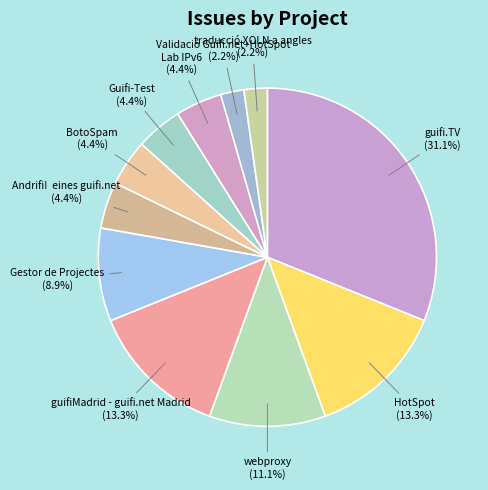

Approximately how many times larger is the value at Gestor de Projectes compared to HotSpot?

0.7